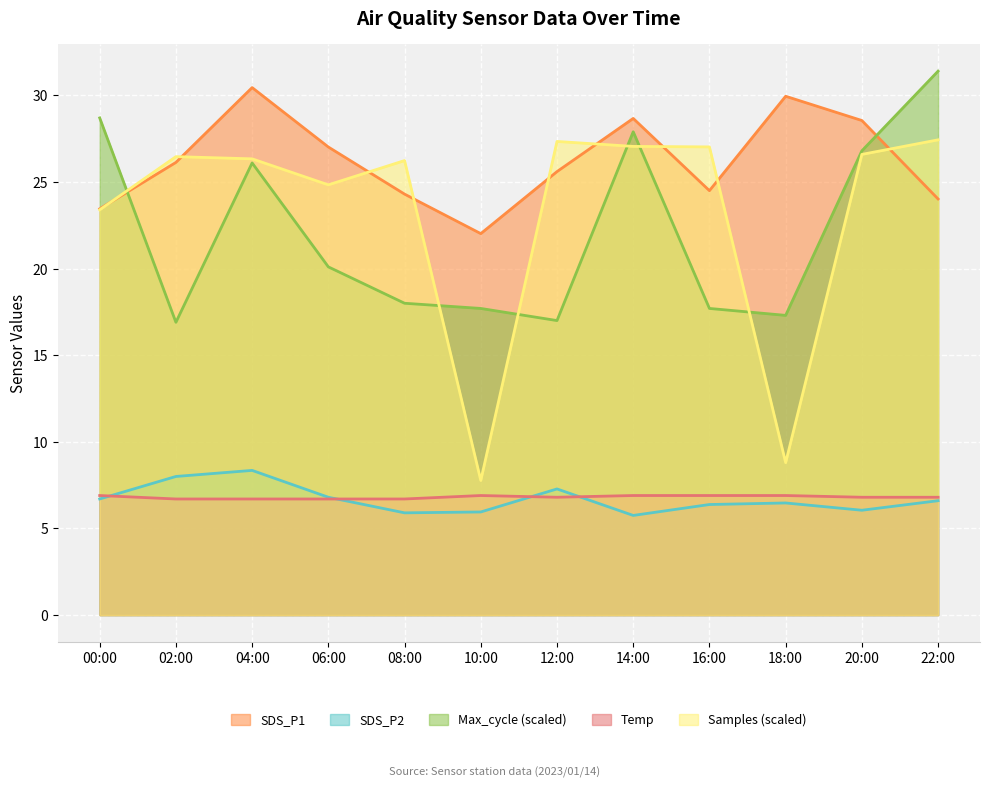

What is the label of the 1st point from the right?

22:00